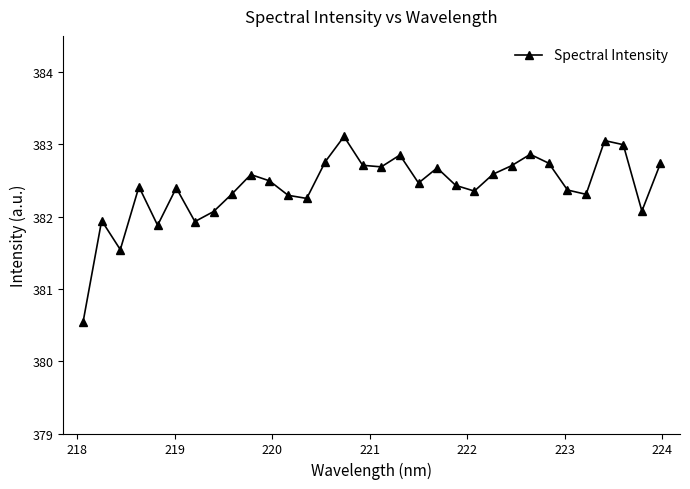

How many interior local valleys (lower than both neighbors) does the data have?

9